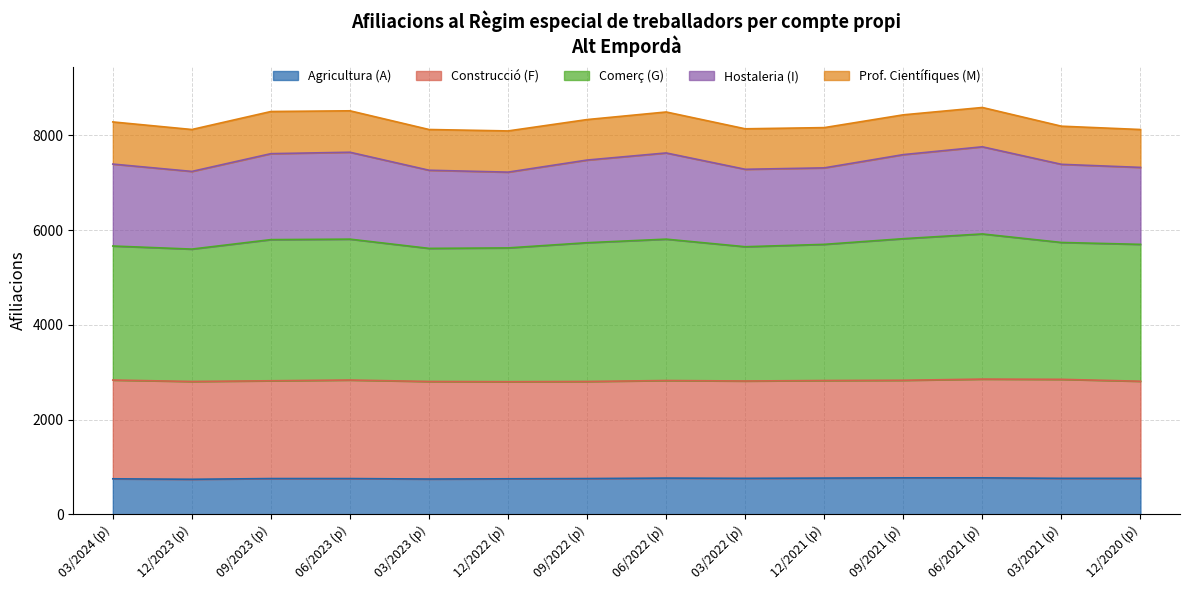

What is the highest value of the Agricultura (A) series?

770